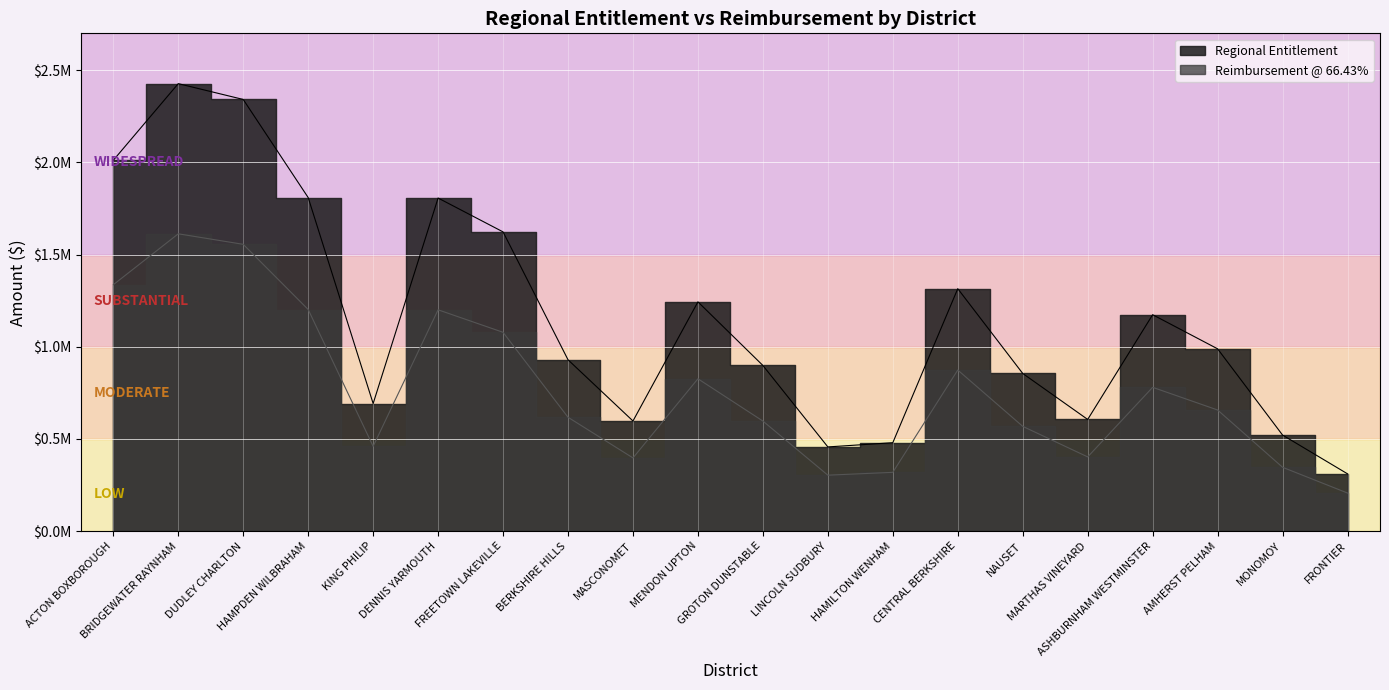

Rank the series at ASHBURNHAM WESTMINSTER from lowest to highest value.

Reimbursement, Regional Entitlement